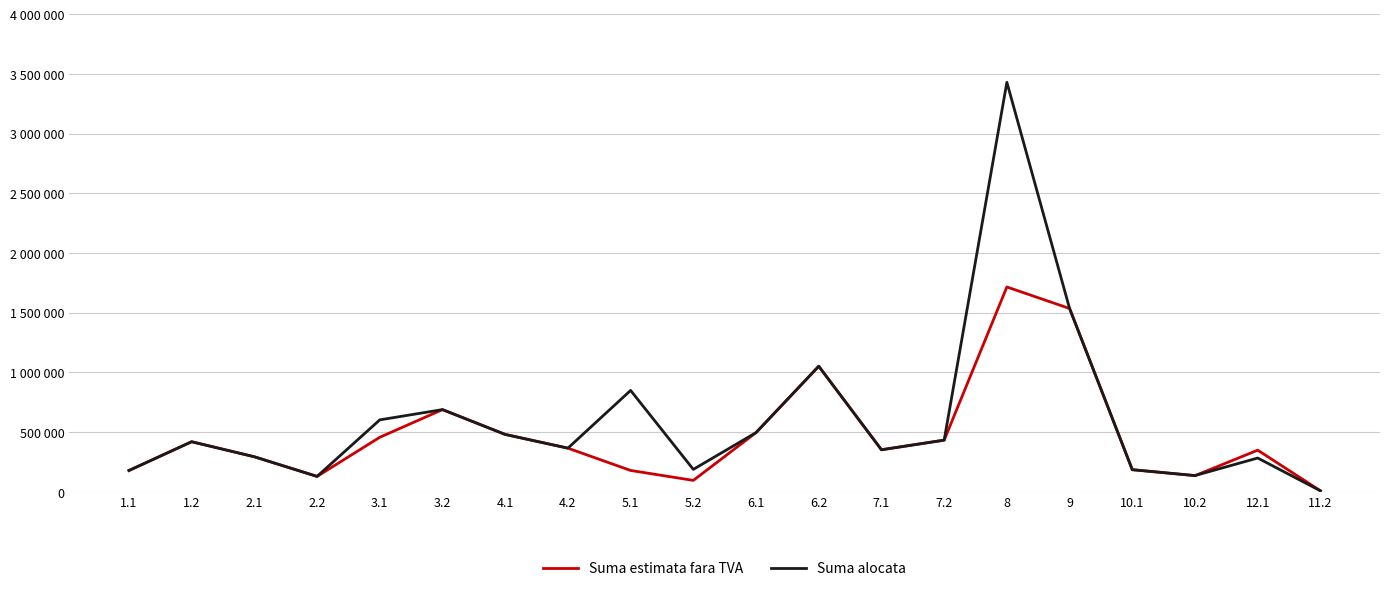

How many interior local peaks does the Suma alocata series have?

6